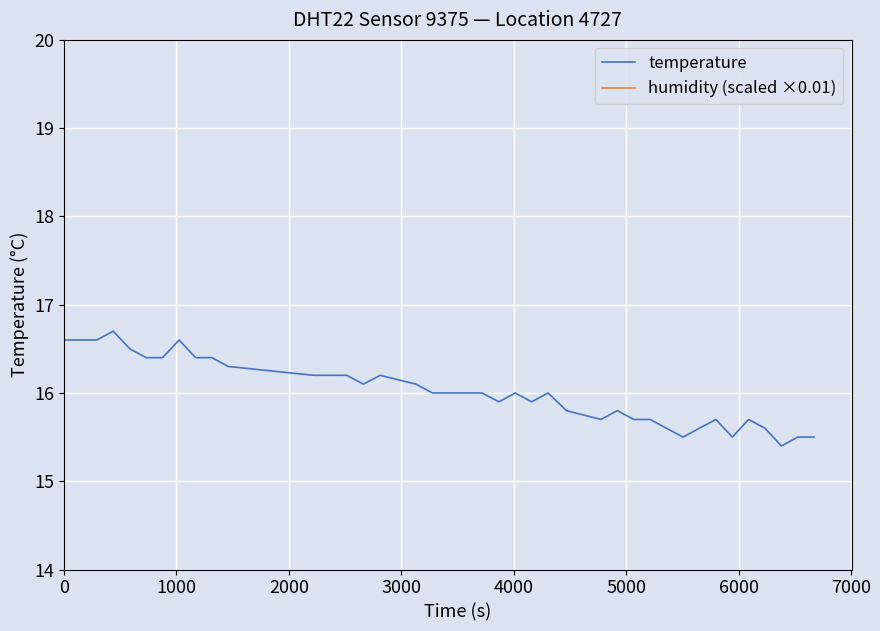

What is the minimum value for temperature?

15.4